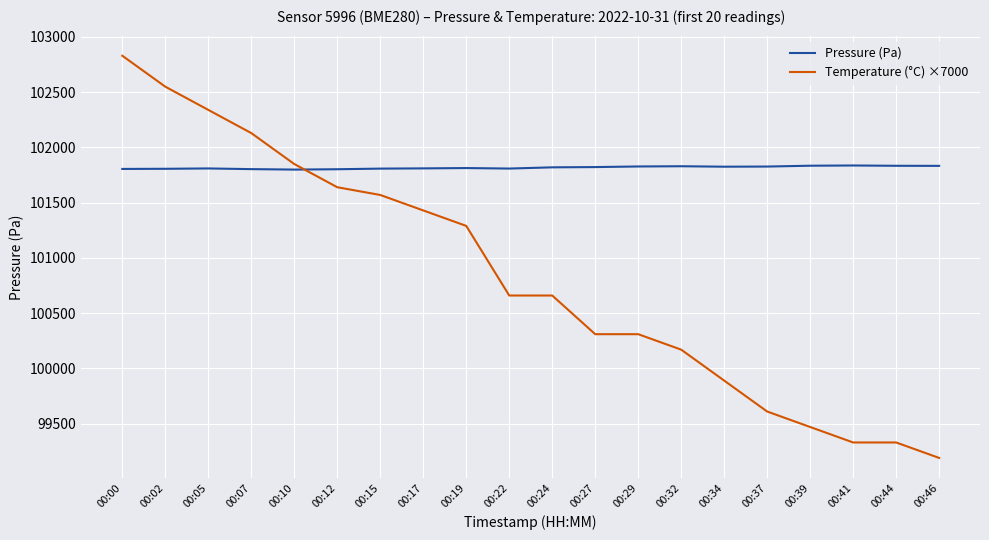

The value of Temperature (°C) ×7000 at 00:05 is 135815.4. True or false?

False